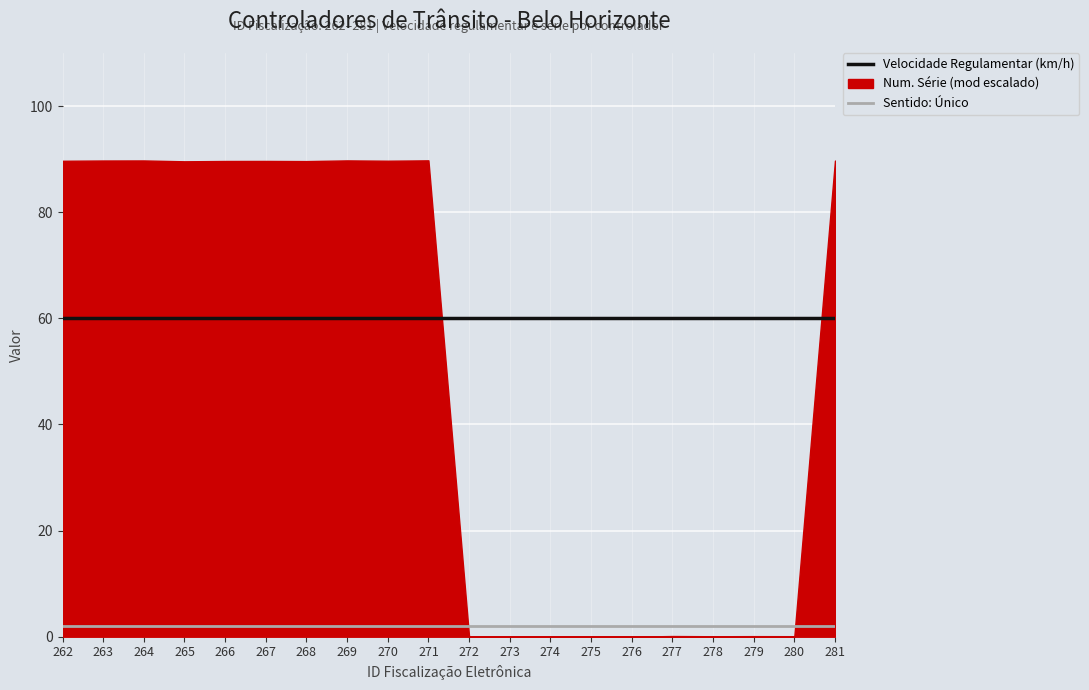

True or false: Velocidade Regulamentar (km/h) and Sentido: Único cross at least once.

False